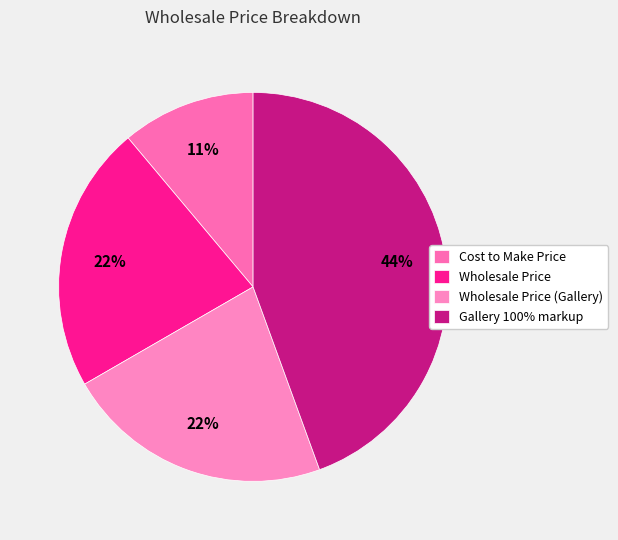

What is the smallest slice in the pie chart?

Cost to Make Price